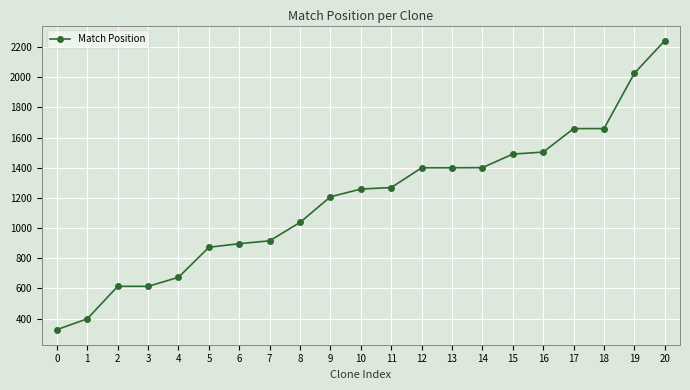

The chart shows a value of 187 at 2. True or false?

False